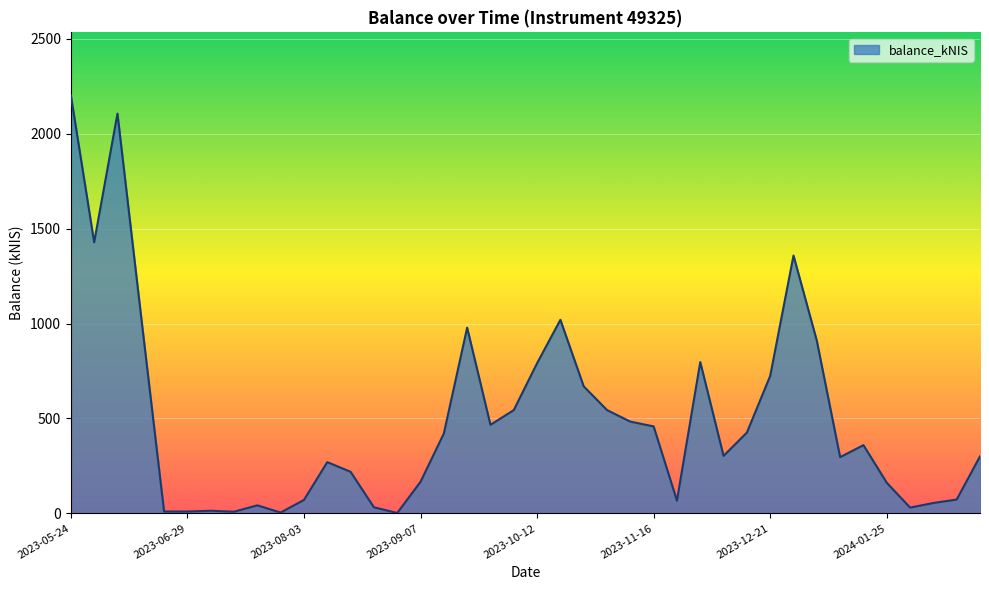

What is the difference between the maximum and minimum values?

2201.4